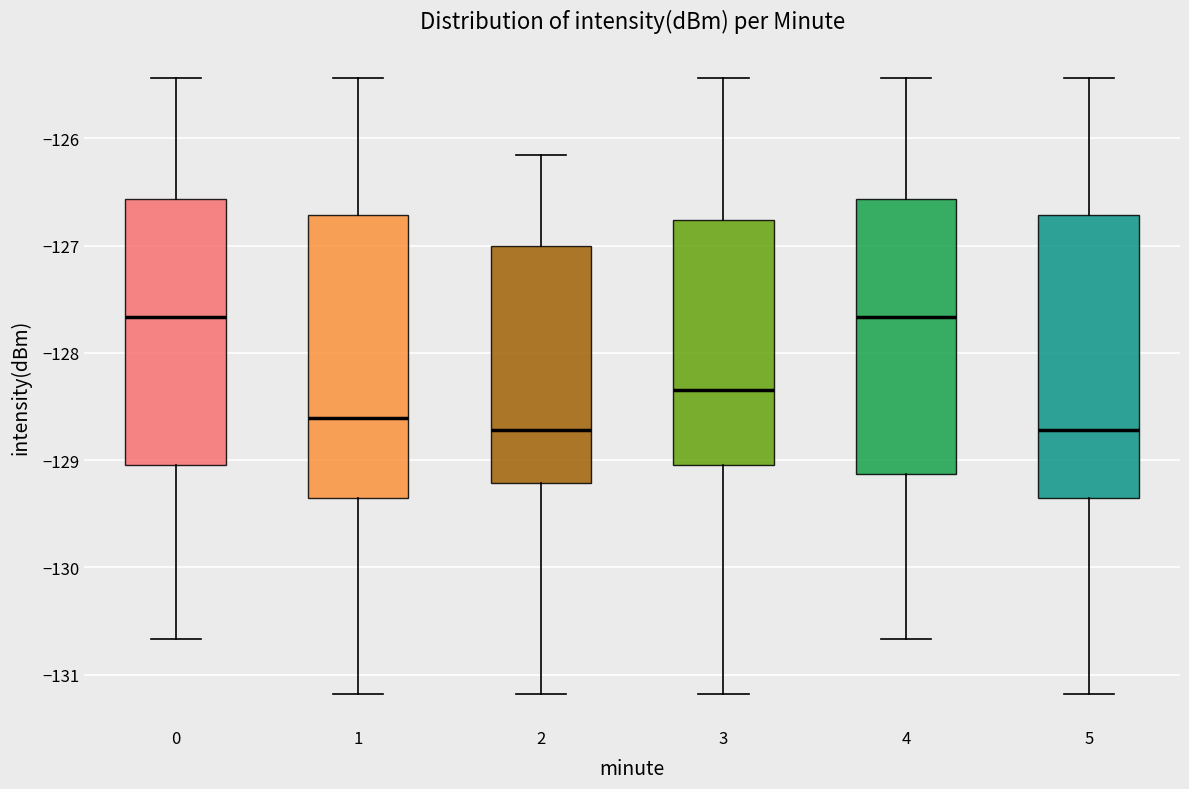

Reading left to right, read every box against the y-axis: the position of its median line, the range the box covers, and the ends of its whiskers. The values are not printed on the chart, so give them approximately, as read against the axis.

0: median -127.7, box -129.0 to -126.6, whiskers -130.7 to -125.4
1: median -128.6, box -129.4 to -126.7, whiskers -131.2 to -125.4
2: median -128.7, box -129.2 to -127.0, whiskers -131.2 to -126.2
3: median -128.3, box -129.0 to -126.8, whiskers -131.2 to -125.4
4: median -127.7, box -129.1 to -126.6, whiskers -130.7 to -125.4
5: median -128.7, box -129.4 to -126.7, whiskers -131.2 to -125.4